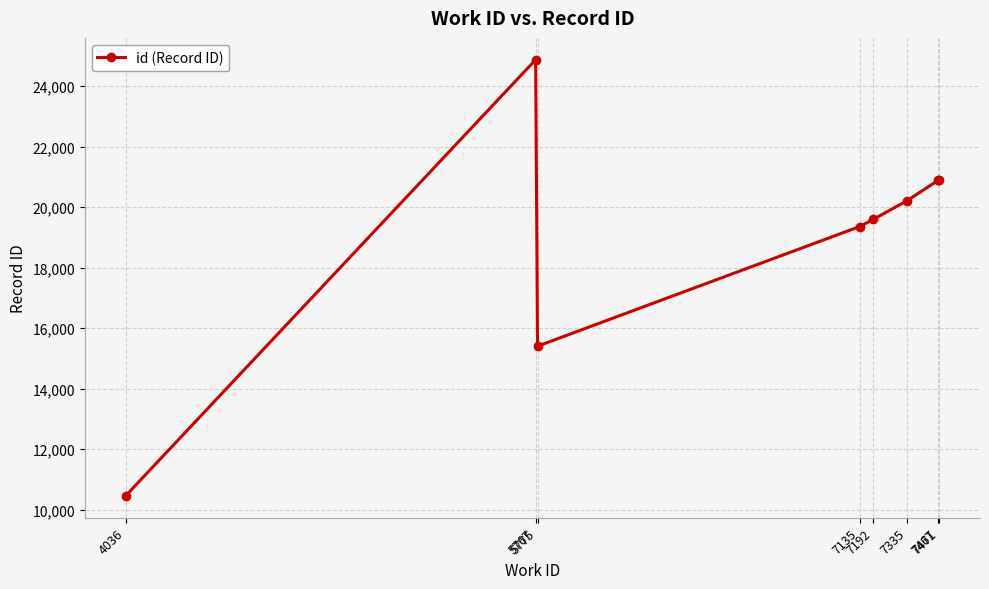

Is this an area chart (filled region under the line)?

No